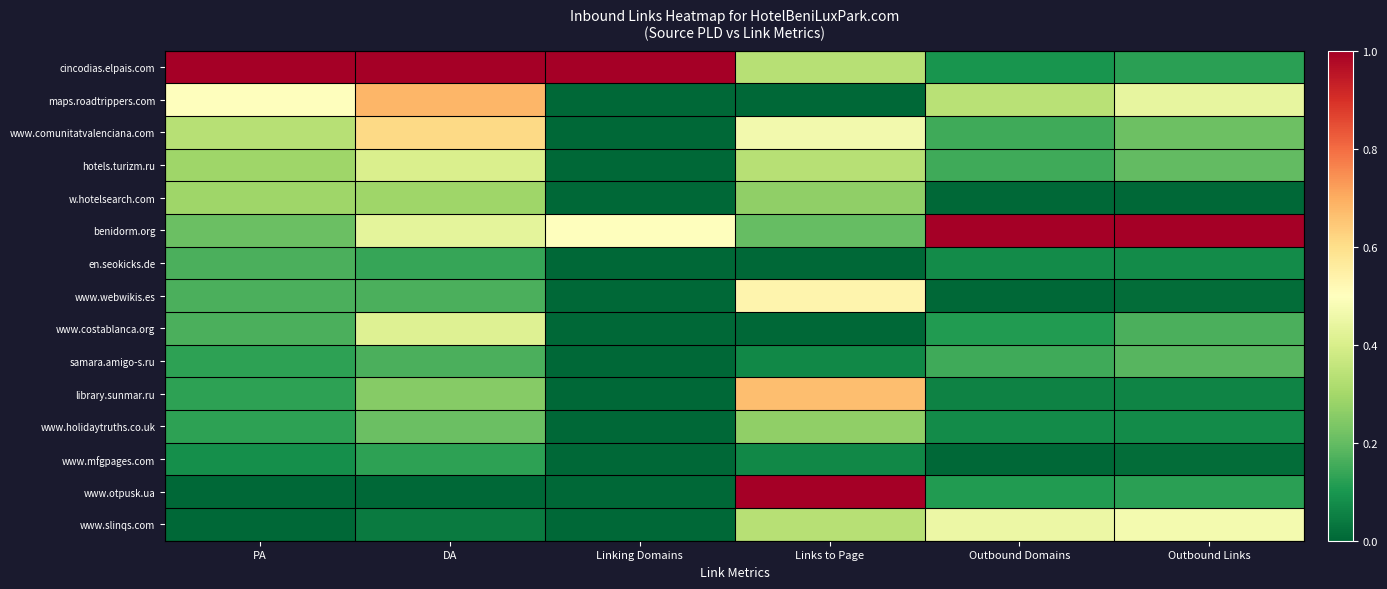

Reading right to left, transcribe all the data shown in this chart.

cincodias.elpais.com: Outbound Links=0.1	Outbound Domains=0.1	Links to Page=0.3	Linking Domains=1.0	DA=1.0	PA=1.0
maps.roadtrippers.com: Outbound Links=0.4	Outbound Domains=0.3	Links to Page=0.0	Linking Domains=0.0	DA=0.7	PA=0.5
www.comunitatvalenciana.com: Outbound Links=0.2	Outbound Domains=0.2	Links to Page=0.5	Linking Domains=0.0	DA=0.6	PA=0.3
hotels.turizm.ru: Outbound Links=0.2	Outbound Domains=0.2	Links to Page=0.3	Linking Domains=0.0	DA=0.4	PA=0.3
w.hotelsearch.com: Outbound Links=0.0	Outbound Domains=0.0	Links to Page=0.3	Linking Domains=0.0	DA=0.3	PA=0.3
benidorm.org: Outbound Links=1.0	Outbound Domains=1.0	Links to Page=0.2	Linking Domains=0.5	DA=0.4	PA=0.2
en.seokicks.de: Outbound Links=0.1	Outbound Domains=0.1	Links to Page=0.0	Linking Domains=0.0	DA=0.1	PA=0.2
www.webwikis.es: Outbound Links=0.0	Outbound Domains=0.0	Links to Page=0.5	Linking Domains=0.0	DA=0.2	PA=0.2
www.costablanca.org: Outbound Links=0.2	Outbound Domains=0.1	Links to Page=0.0	Linking Domains=0.0	DA=0.4	PA=0.2
samara.amigo-s.ru: Outbound Links=0.2	Outbound Domains=0.2	Links to Page=0.1	Linking Domains=0.0	DA=0.2	PA=0.1
library.sunmar.ru: Outbound Links=0.1	Outbound Domains=0.1	Links to Page=0.7	Linking Domains=0.0	DA=0.2	PA=0.1
www.holidaytruths.co.uk: Outbound Links=0.1	Outbound Domains=0.1	Links to Page=0.3	Linking Domains=0.0	DA=0.2	PA=0.1
www.mfgpages.com: Outbound Links=0.0	Outbound Domains=0.0	Links to Page=0.1	Linking Domains=0.0	DA=0.1	PA=0.1
www.otpusk.ua: Outbound Links=0.1	Outbound Domains=0.1	Links to Page=1.0	Linking Domains=0.0	DA=0.0	PA=0.0
www.slinqs.com: Outbound Links=0.5	Outbound Domains=0.5	Links to Page=0.3	Linking Domains=0.0	DA=0.0	PA=0.0